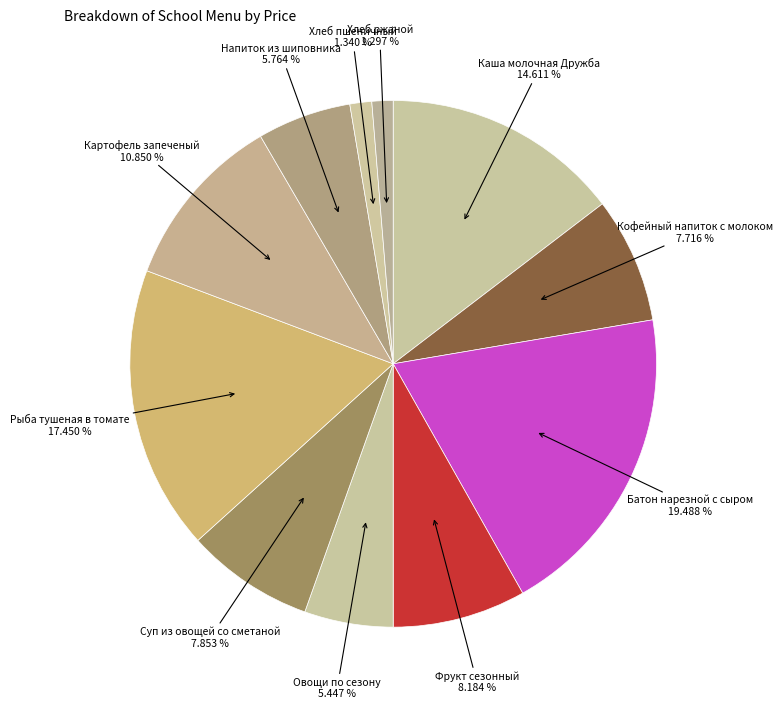

Count the number of slices in the pie.

11